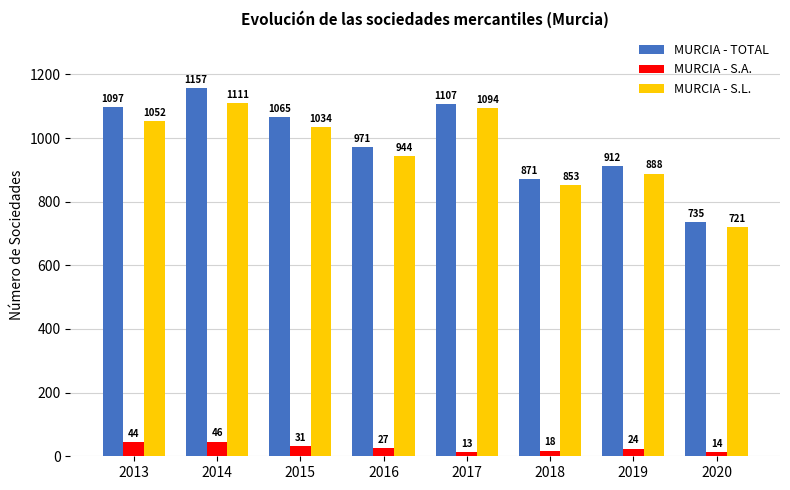

List the labels in order of MURCIA - S.L. value, smallest first.

2020, 2018, 2019, 2016, 2015, 2013, 2017, 2014